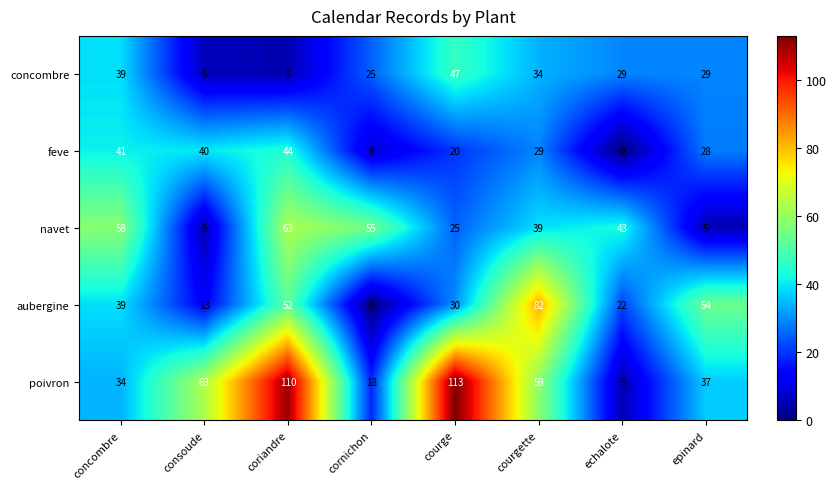

How many values in the aubergine series are below 39?

4